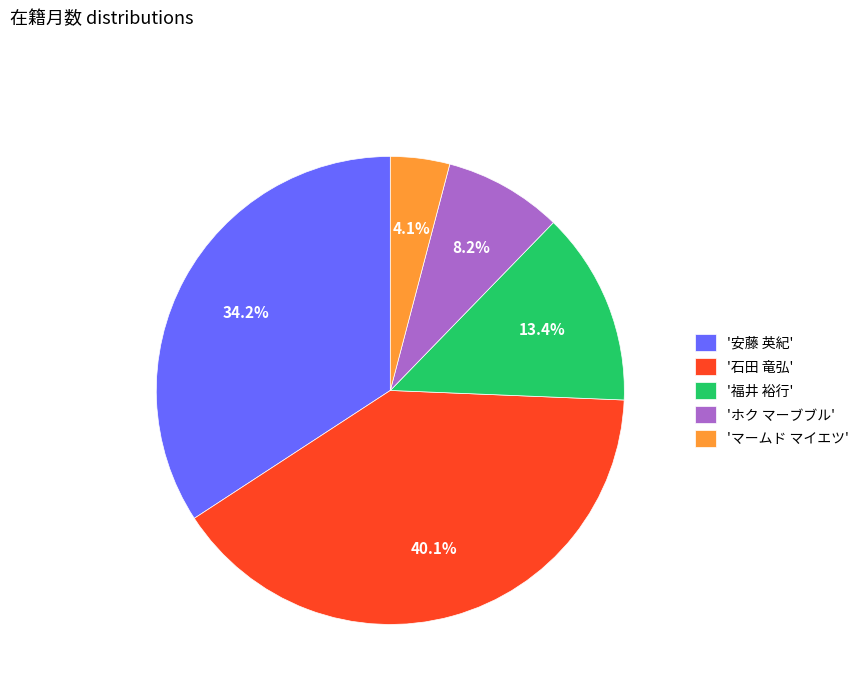

What percentage is NOT represented by 'ホク マーブブル'?

91.8%